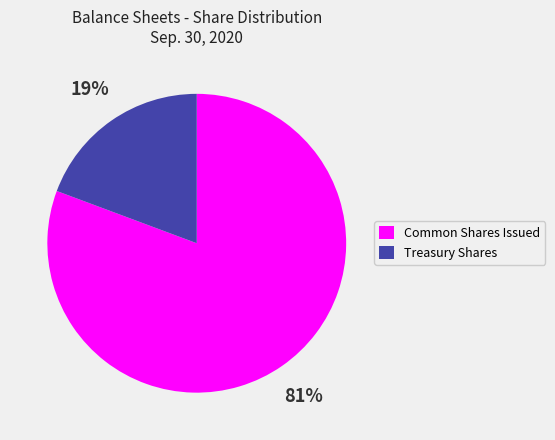

To the nearest percent, what is the average slice percentage?

50%